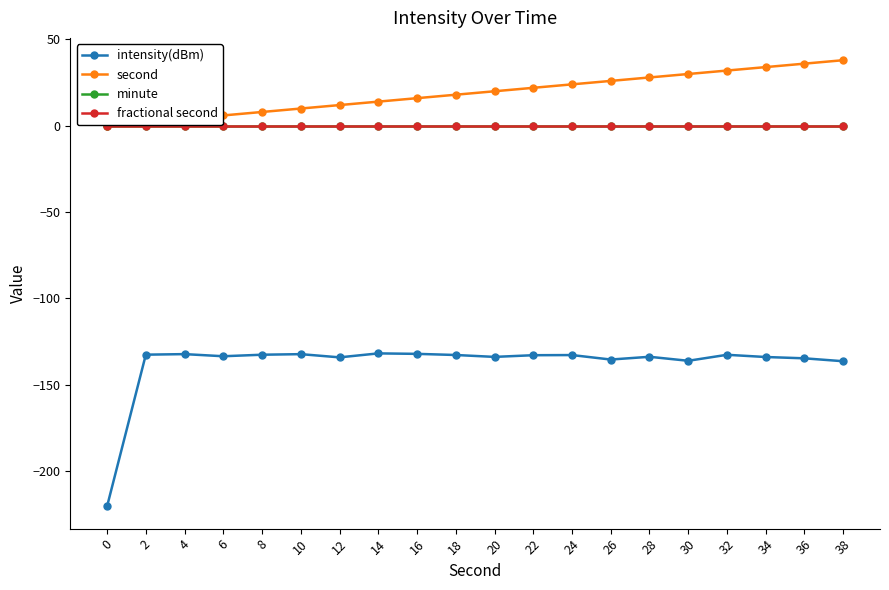

Does the chart have visible grid lines?

No